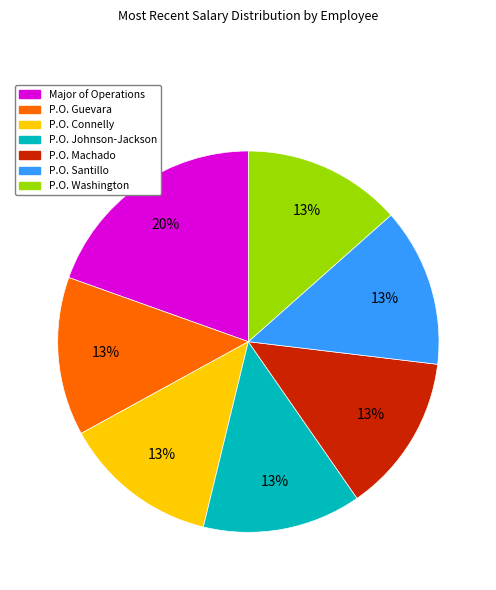

Combined, do Major of Operations and P.O. Santillo account for over 50%?

No